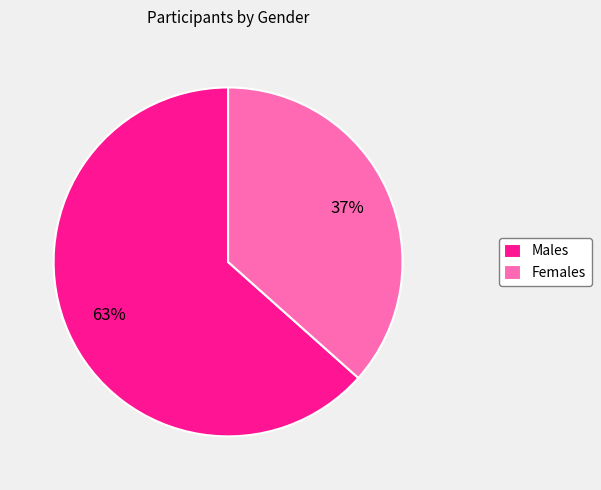

Do Females and Males together represent more than half of the pie?

Yes